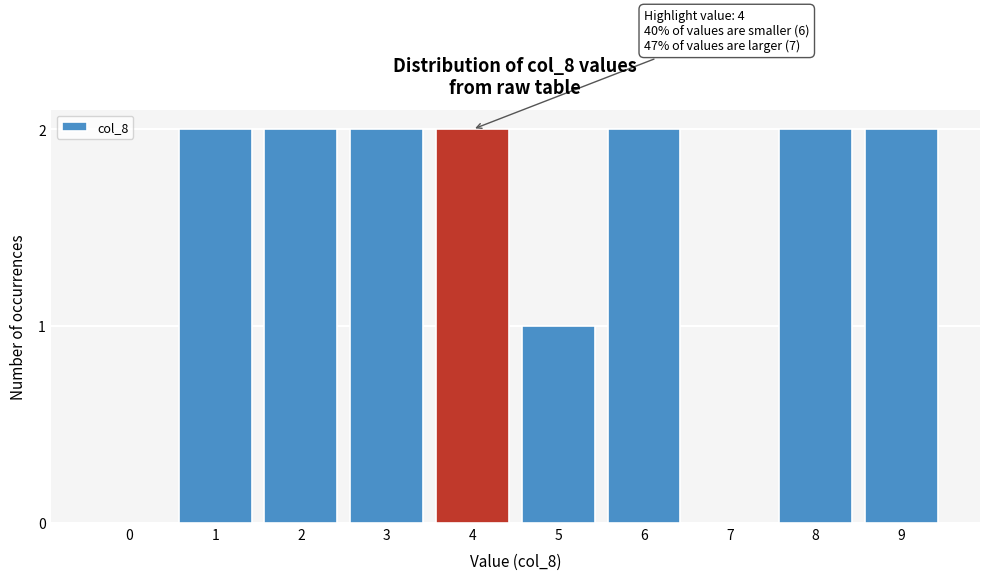

The chart shows a value of 2 at 2. True or false?

True